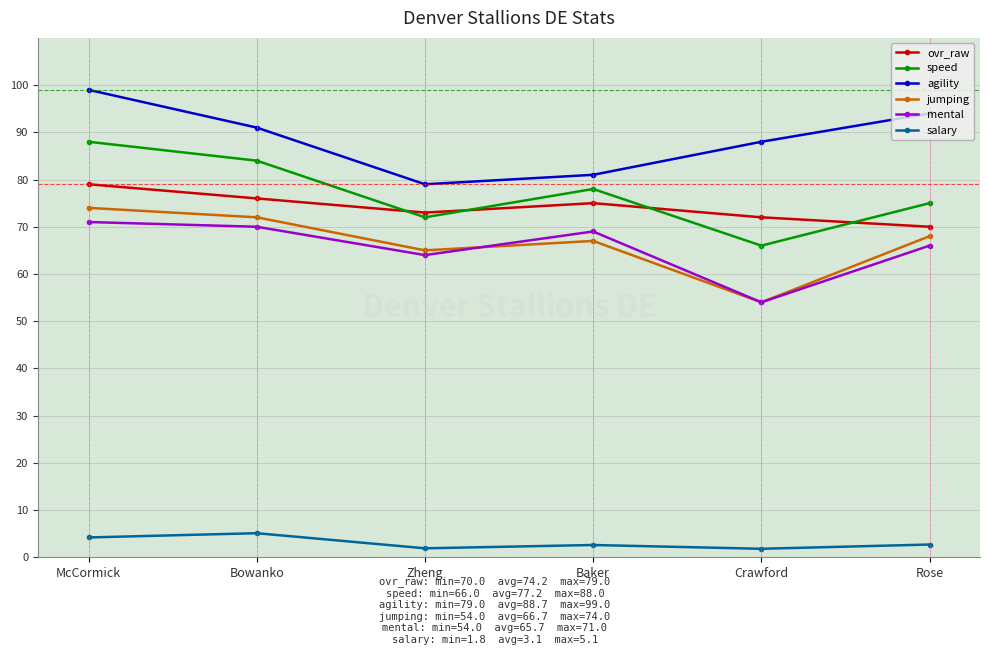

List the labels in order of agility value, smallest first.

Zheng, Baker, Crawford, Bowanko, Rose, McCormick